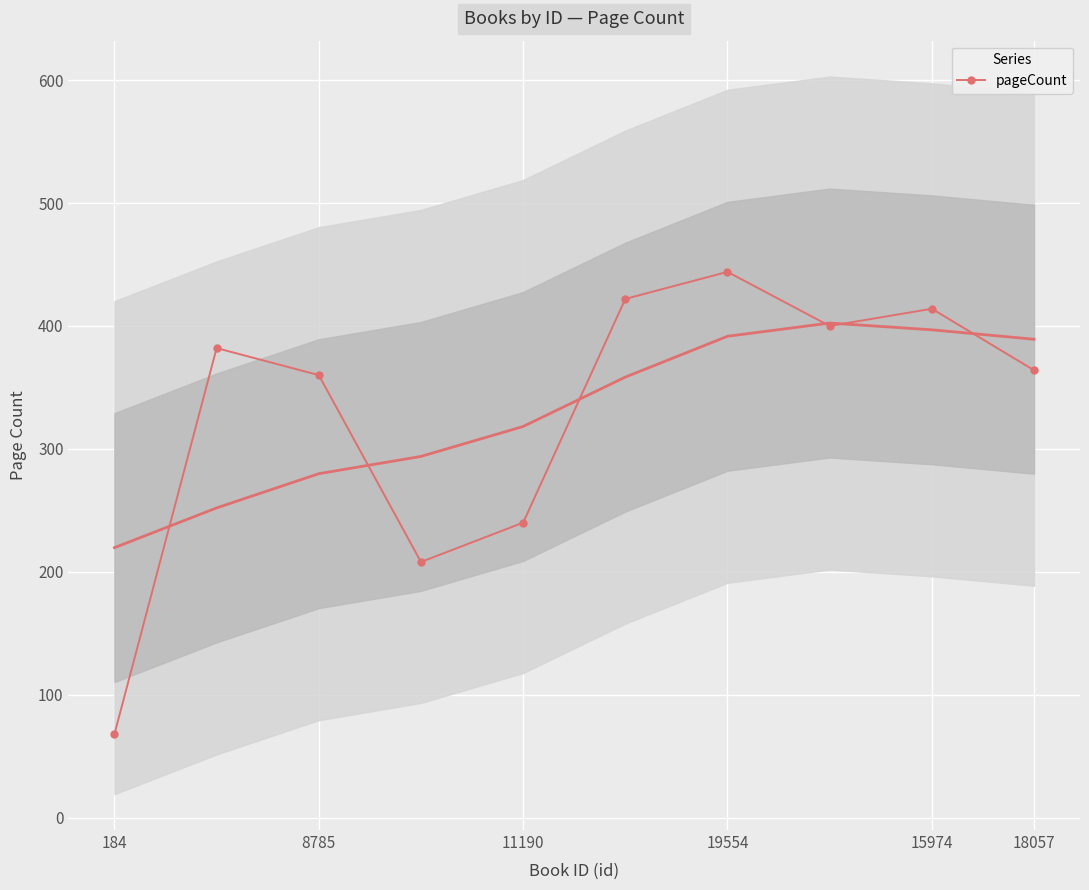

How many lines are shown in the chart?

1